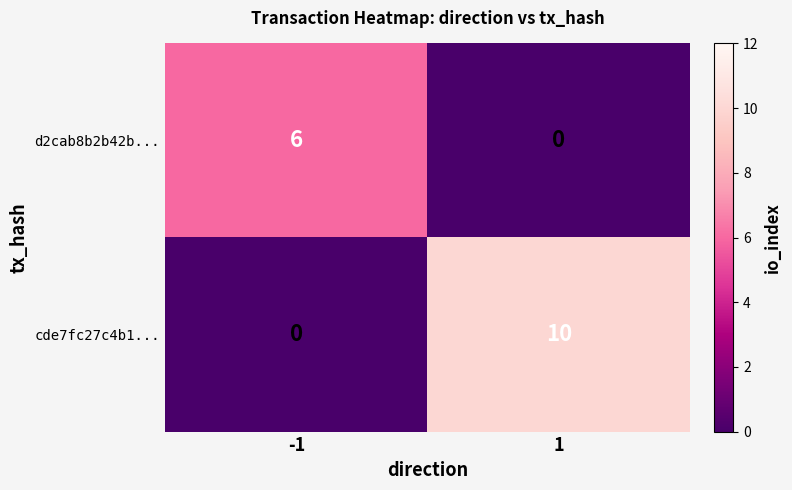

What is the sum of all cde7fc27c4b1... values?

10